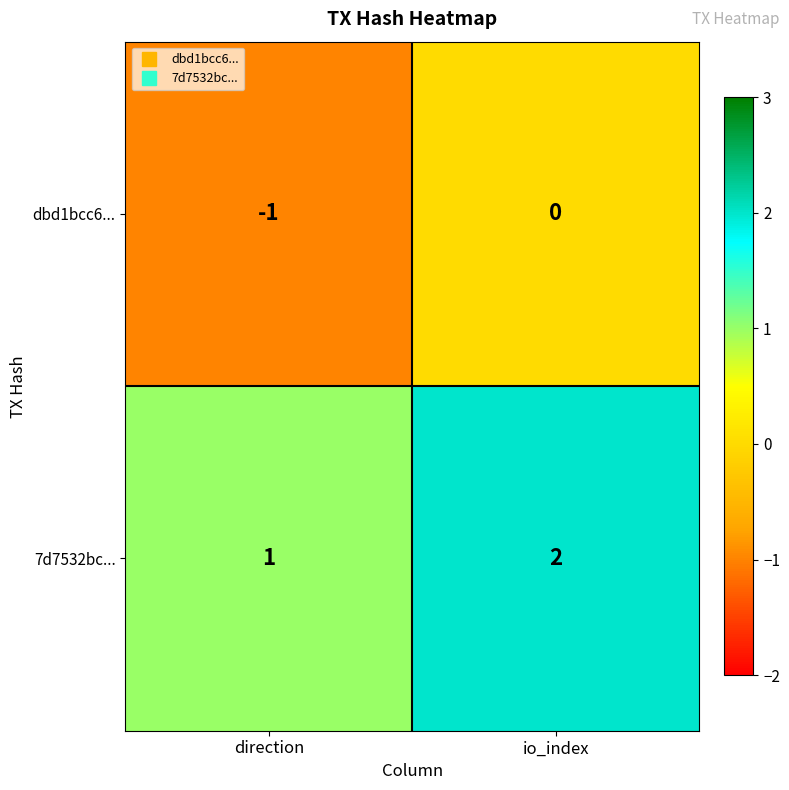

Reading left to right, extract all data points from this chart.

dbd1bcc6...: -1	0
7d7532bc...: 1	2